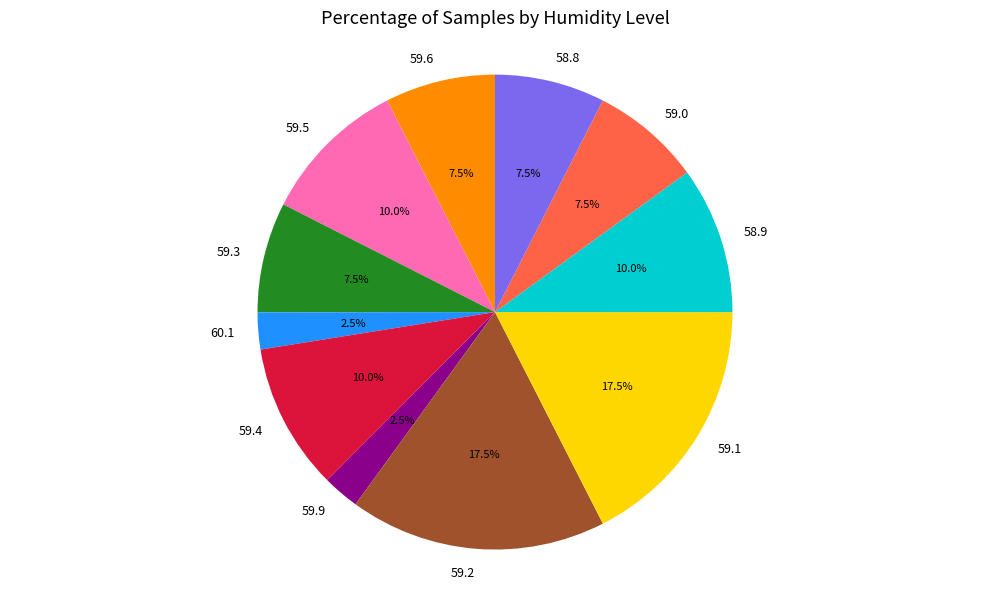

What is the ratio of the value at 58.8 to the value at 59.6?

1.0